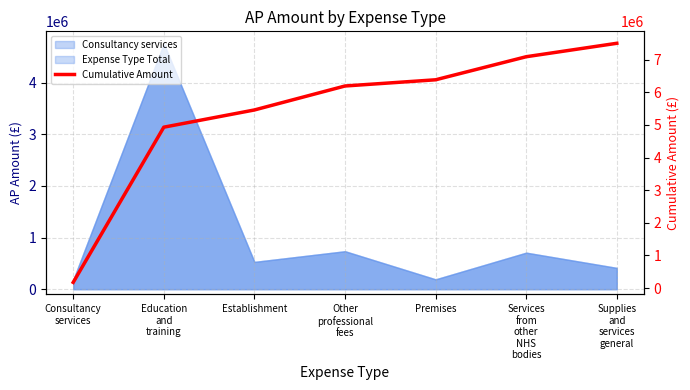

What position from the right is Supplies
and
services
general?

1